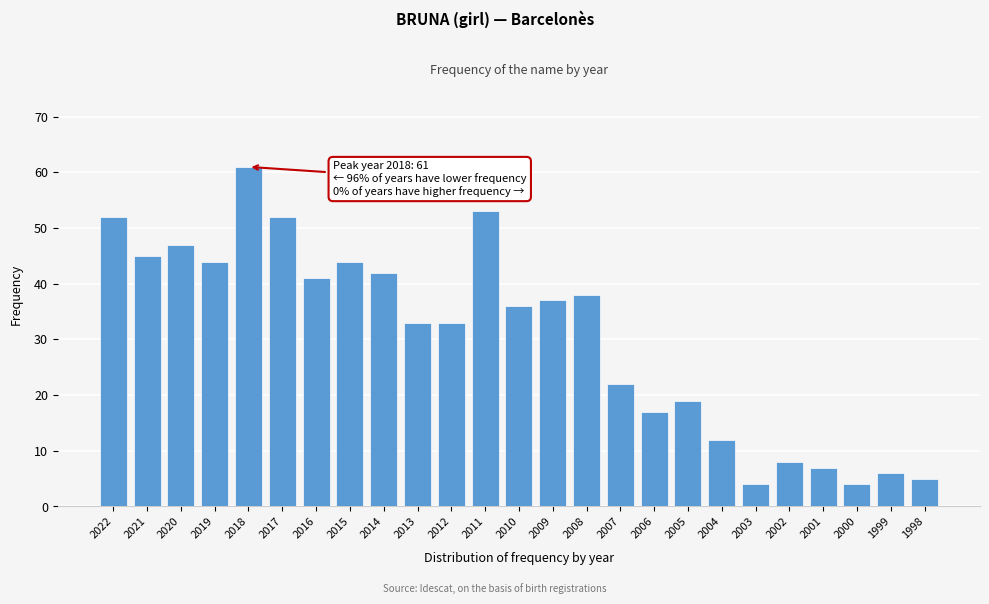

Reading left to right, what are all the values shown in this chart?

2022=52	2021=45	2020=47	2019=44	2018=61	2017=52	2016=41	2015=44	2014=42	2013=33	2012=33	2011=53	2010=36	2009=37	2008=38	2007=22	2006=17	2005=19	2004=12	2003=4	2002=8	2001=7	2000=4	1999=6	1998=5